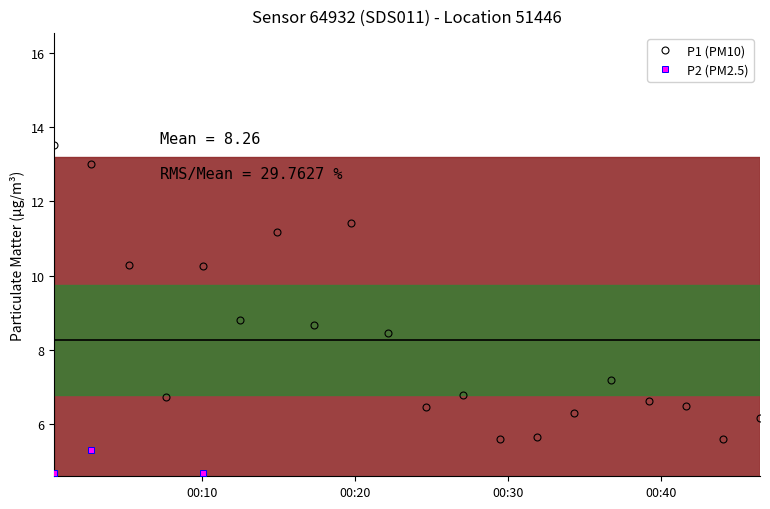

True or false: P1 (PM10) has more than 0 points higher than both neighbors.

True